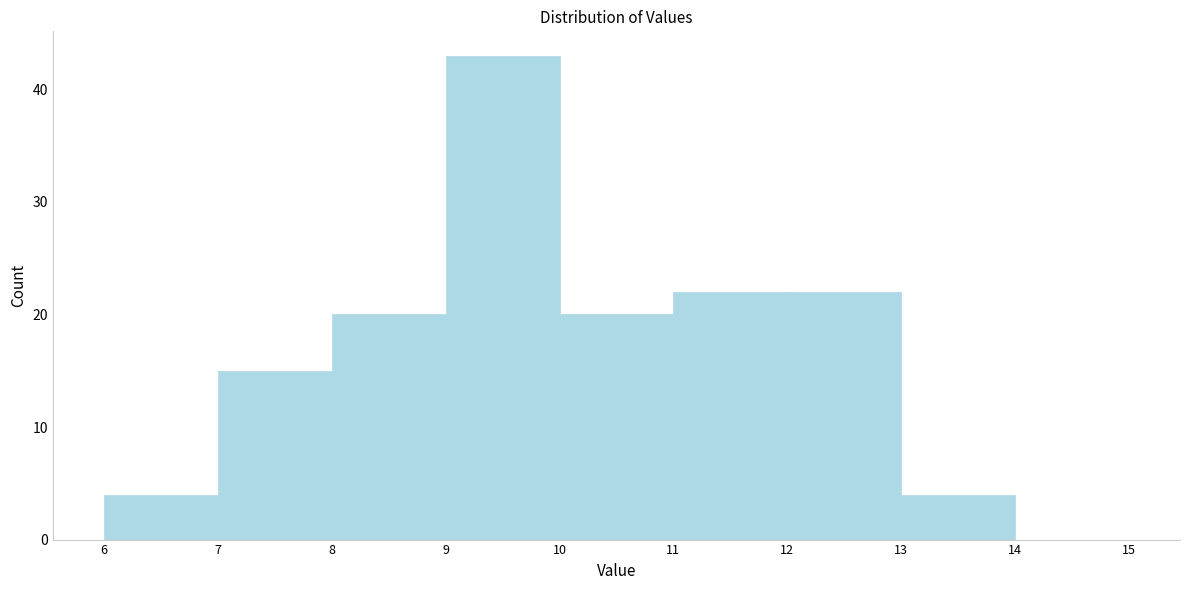

Reading left to right, transcribe this chart: for each bar, give the range it covers on the x-axis and its height. The values are not printed on the chart, so give them approximately, as read against the axis.

6 to 7: 4
7 to 8: 15
8 to 9: 20
9 to 10: 43
10 to 11: 20
11 to 12: 22
12 to 13: 22
13 to 14: 4
14 to 15: 0